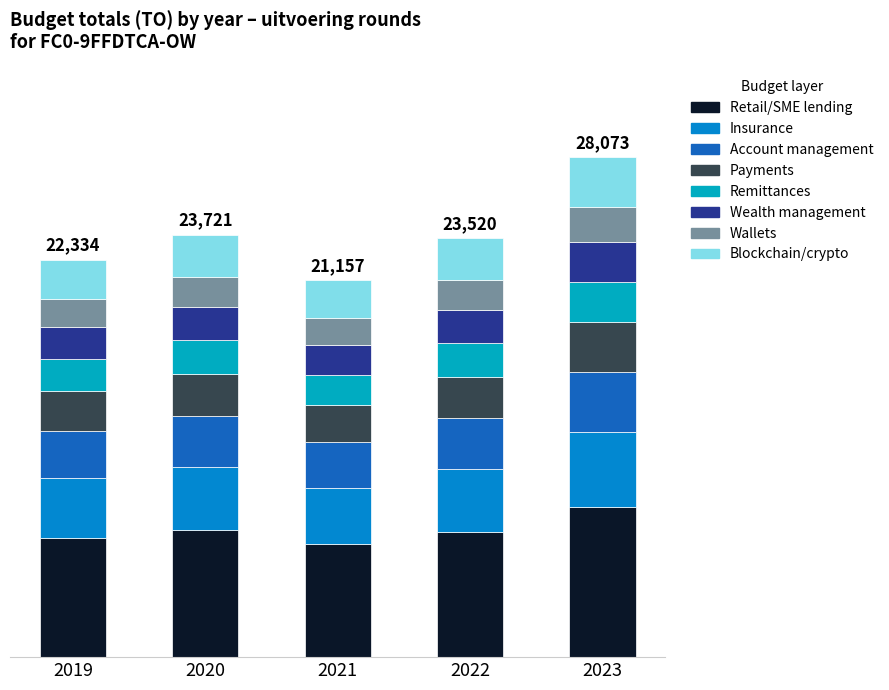

Between 2022 and 2021, which is larger?

2022